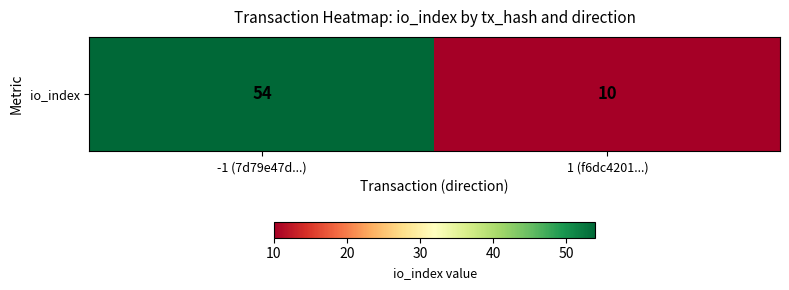

Count the values in the range 10 to 54.

2